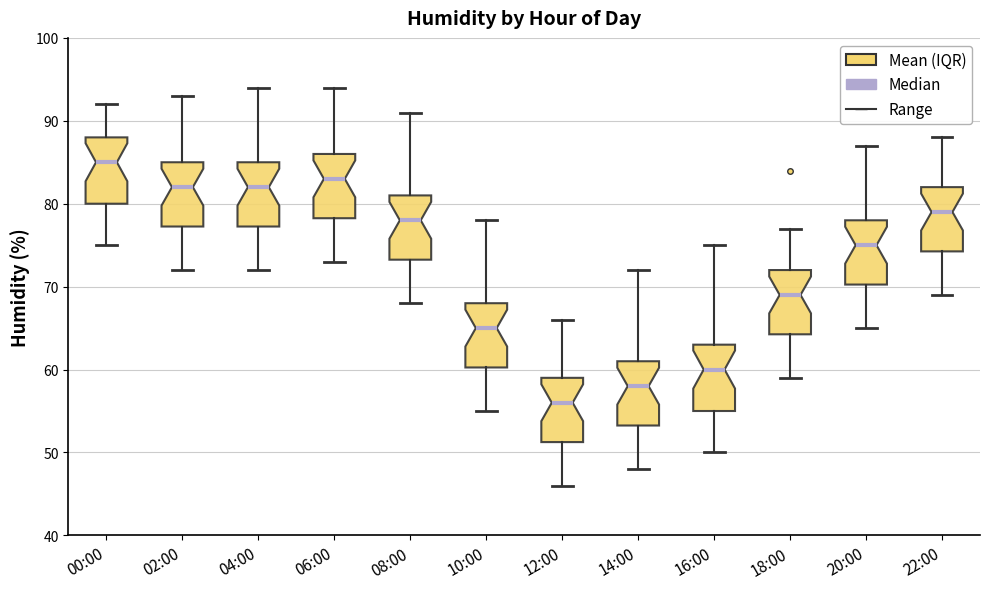

Which box's median line is the highest?

00:00